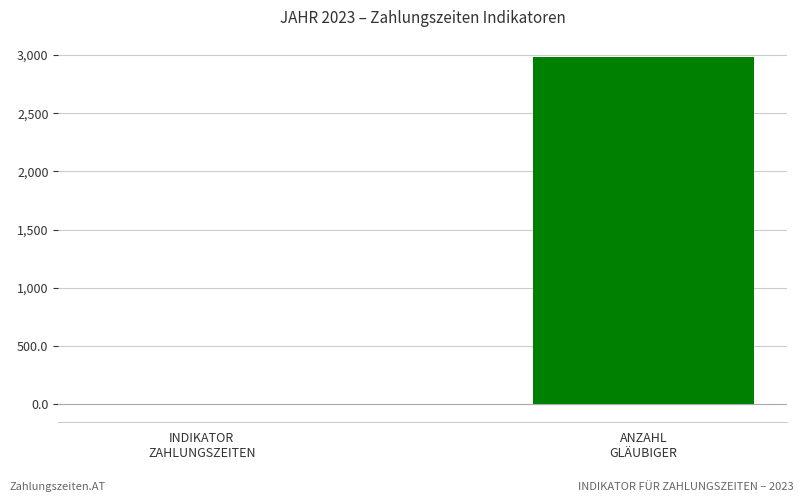

What is the approximate value at INDIKATOR
ZAHLUNGSZEITEN?

-7.2